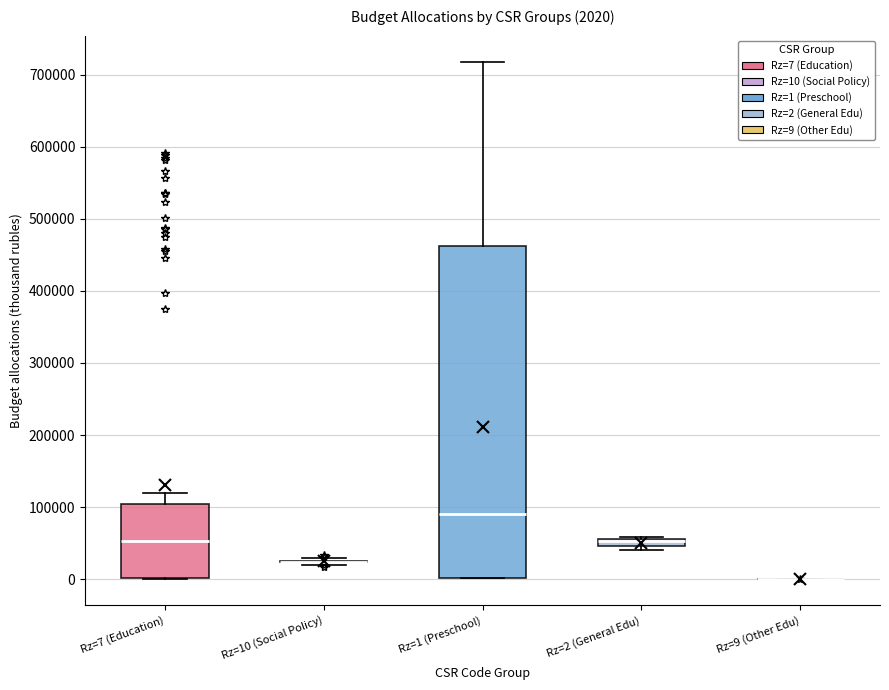

Comparing the boxes themselves (not the whiskers), which one is the tallest?

Rz=1 (Preschool)